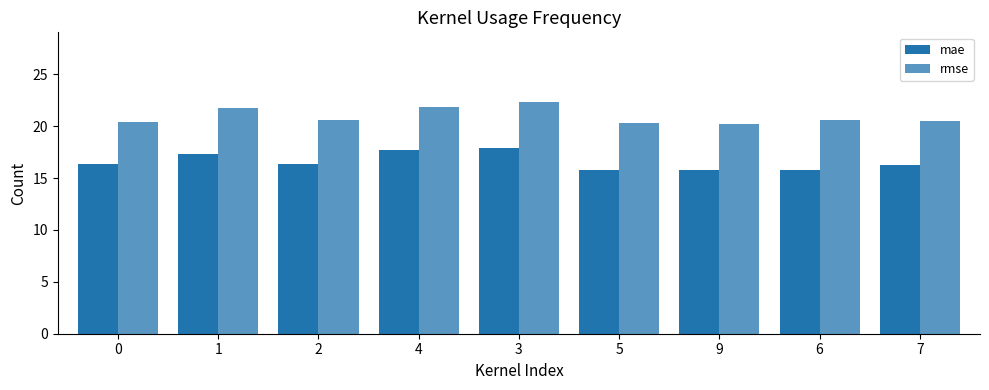

How many bars are there in each group?

2